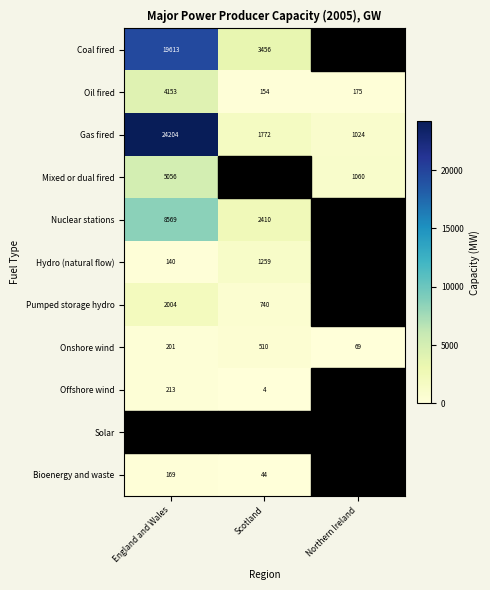

Between England and Wales and Scotland, which is larger?

England and Wales